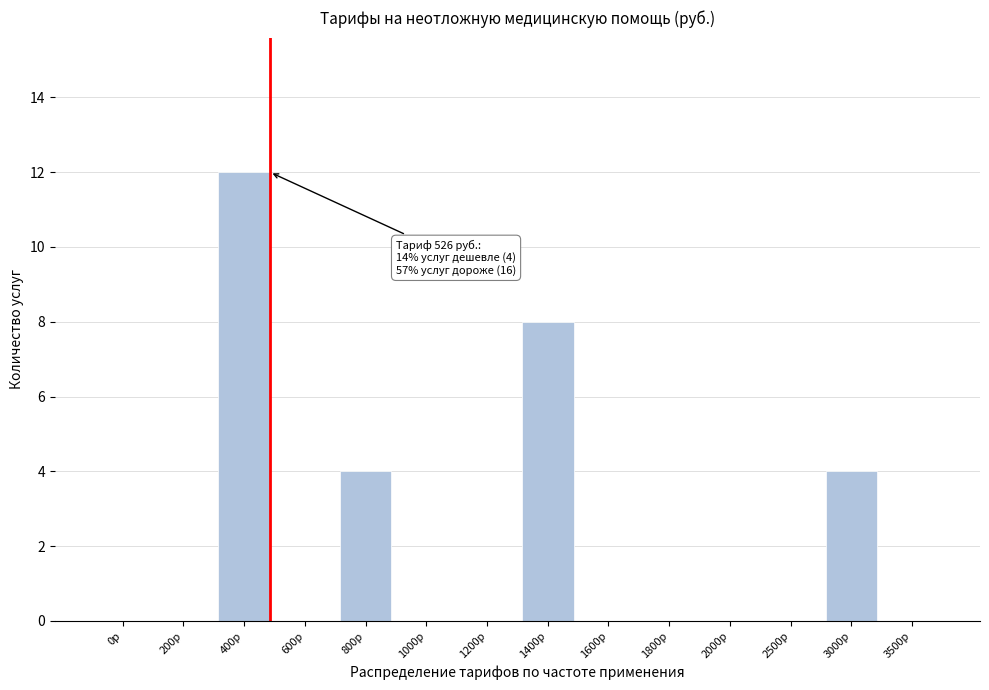

Reading left to right, extract all data points from this chart.

0р=0	200р=0	400р=12	600р=0	800р=4	1000р=0	1200р=0	1400р=8	1600р=0	1800р=0	2000р=0	2500р=0	3000р=4	3500р=0